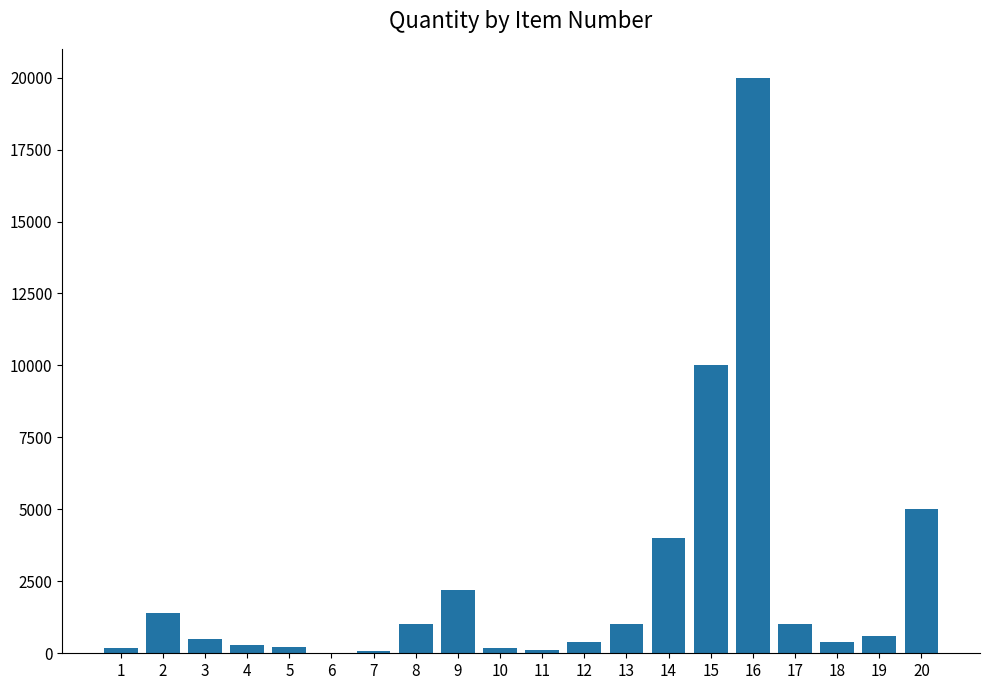

Approximately how many times larger is the value at 20 compared to 3?

10.0